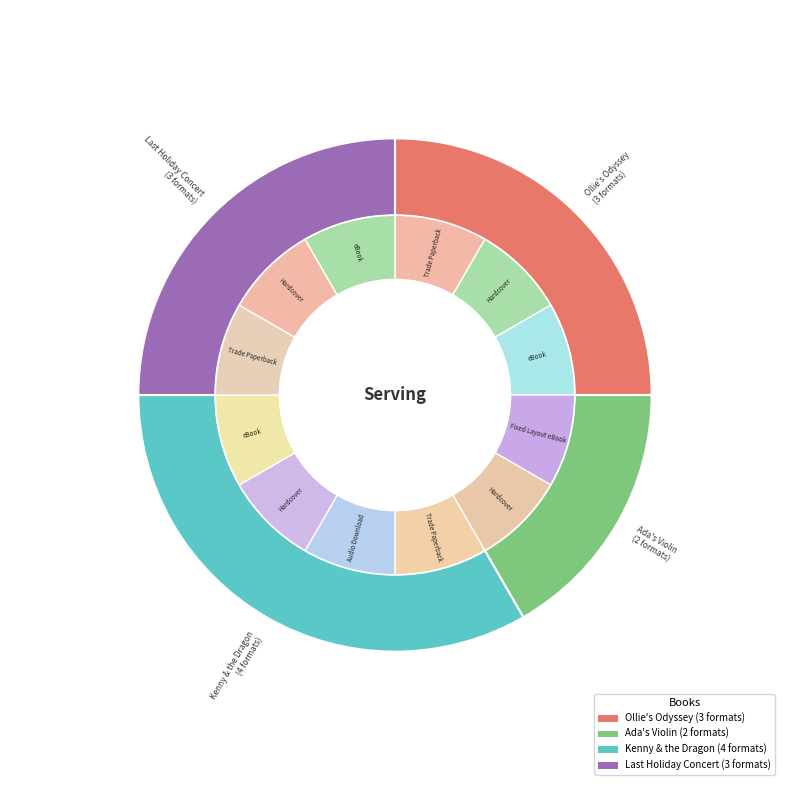

Count the number of slices in the pie.

4